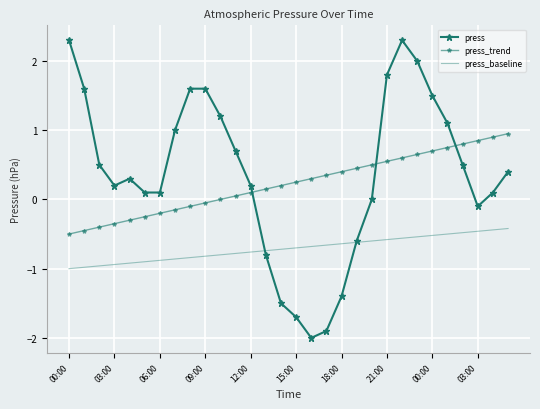

Count the number of categories in the chart.

30